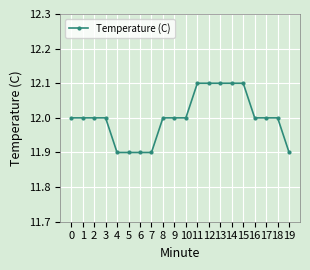

Is this an area chart (filled region under the line)?

No